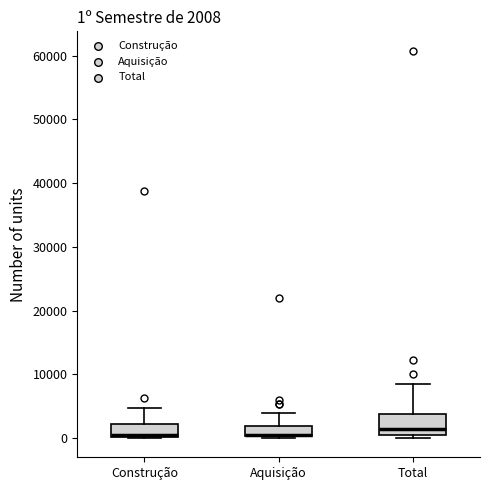

Which box is the tallest, from its lower edge to its upper edge?

Total